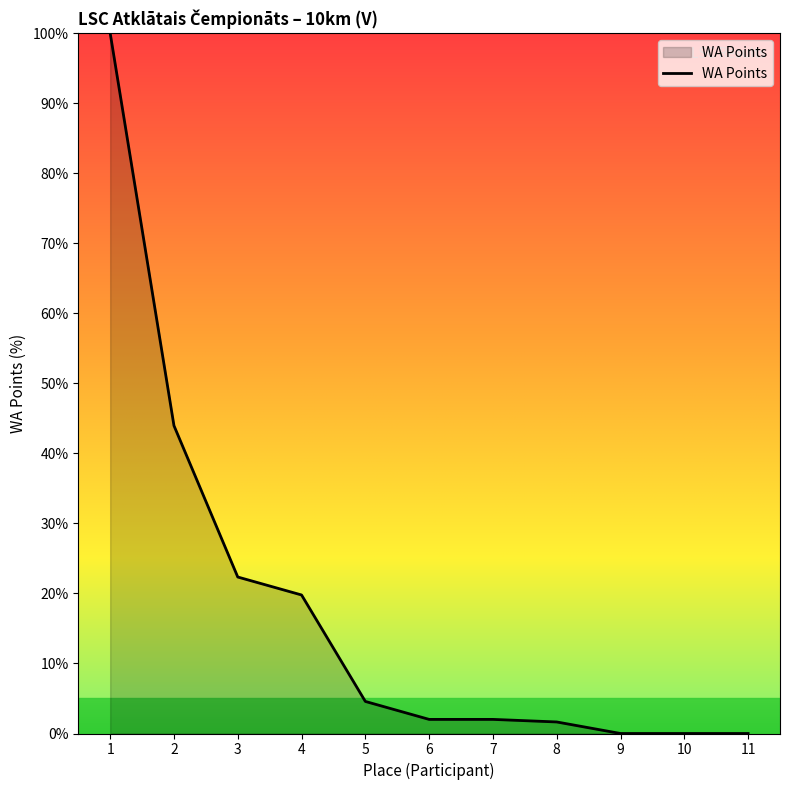

Approximately how many times larger is the value at 1 compared to 5?

21.8